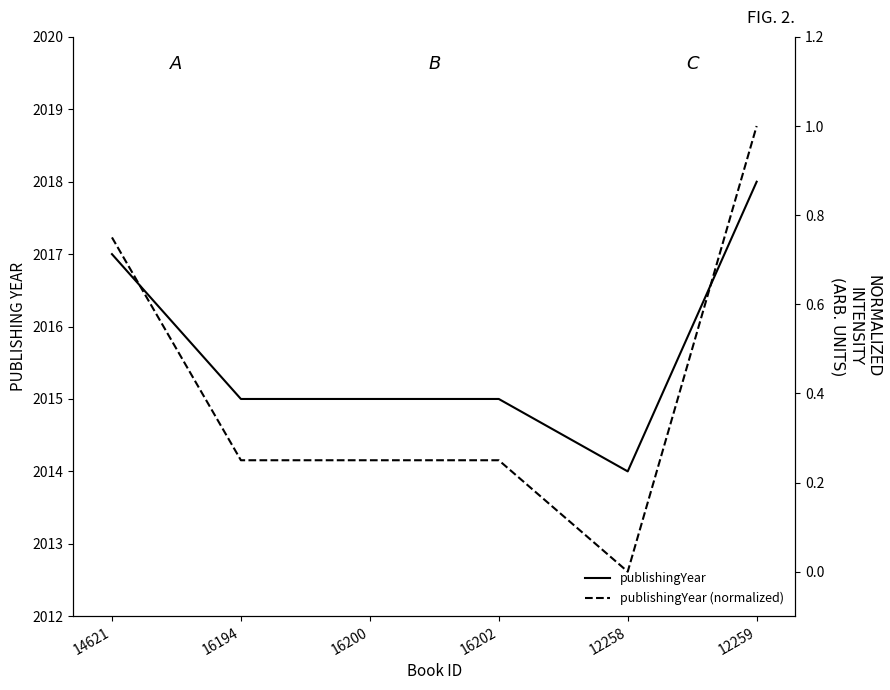

Does the chart display data point markers on the line(s)?

No